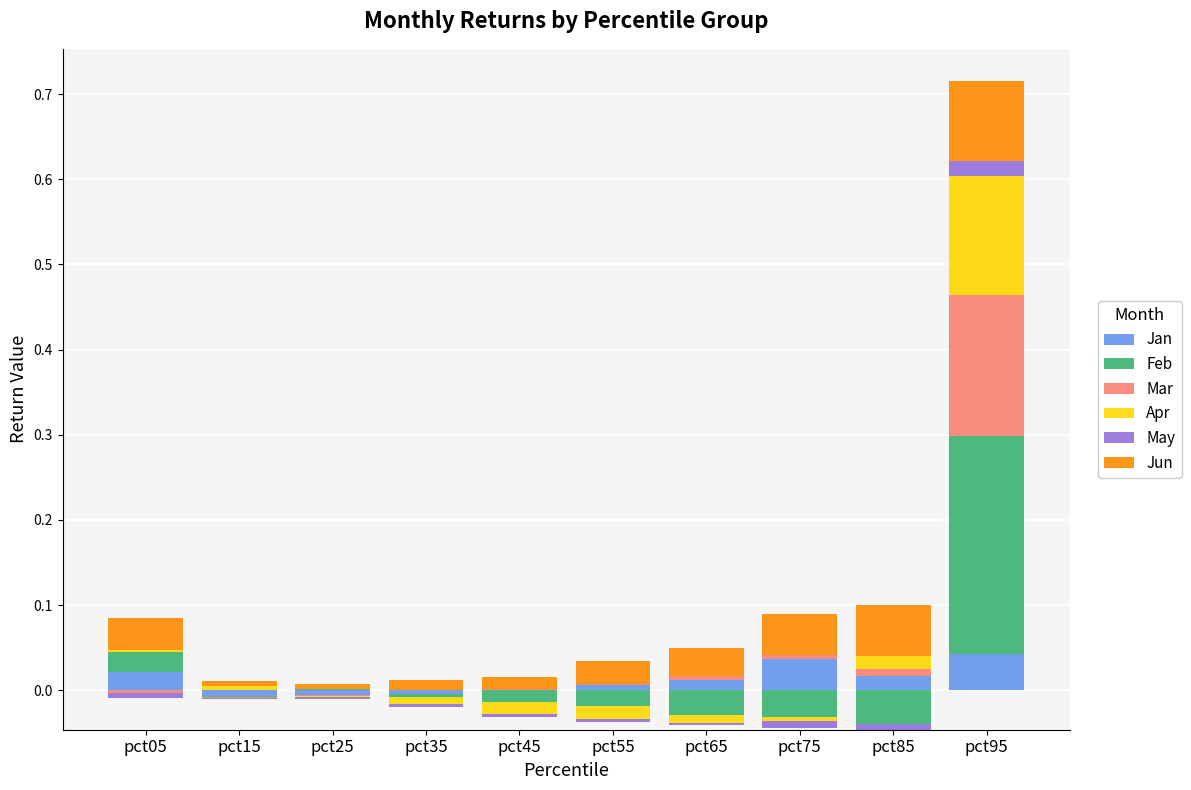

Is it true that Jan equals 0.0 at pct75?

False